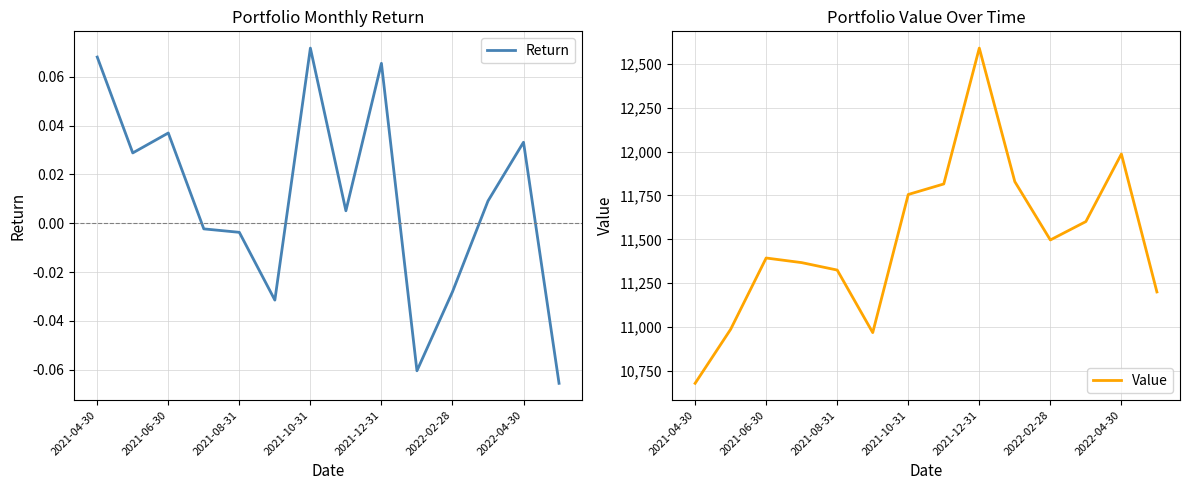

At which label does Value reach its minimum?

2021-04-30